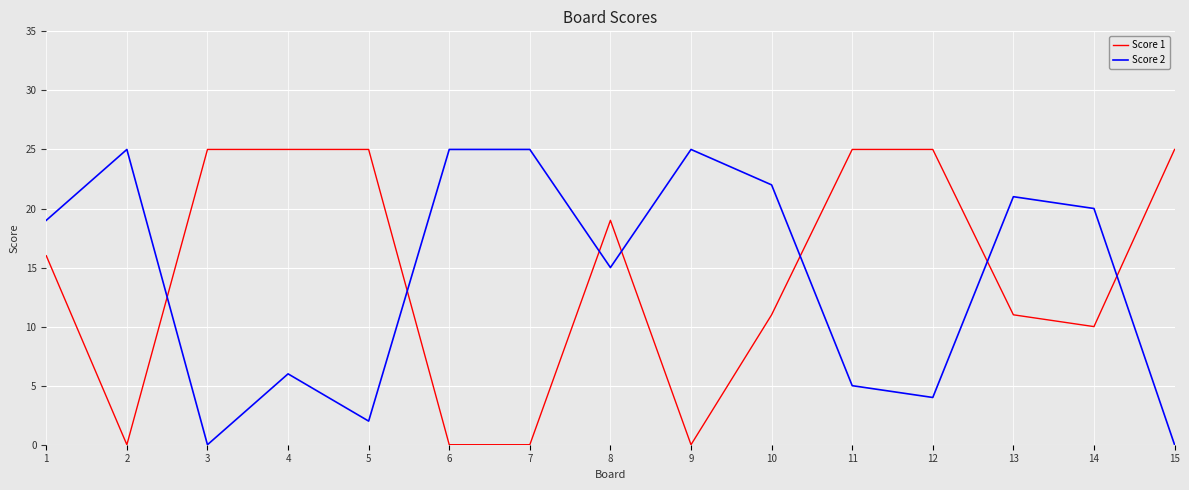

Rank the series at 6 from highest to lowest value.

Score 2, Score 1